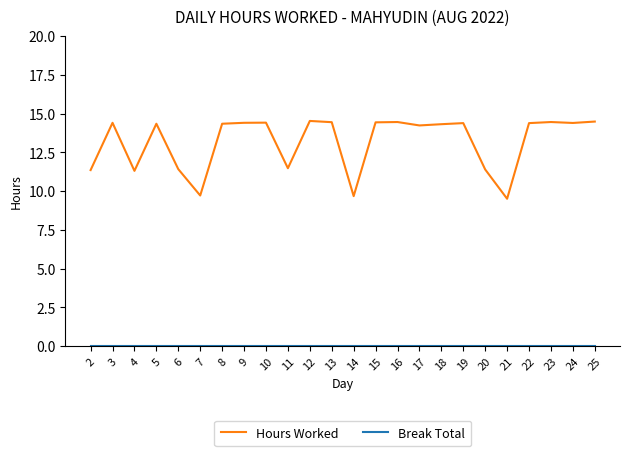

Which series has the largest total across all categories?

Hours Worked